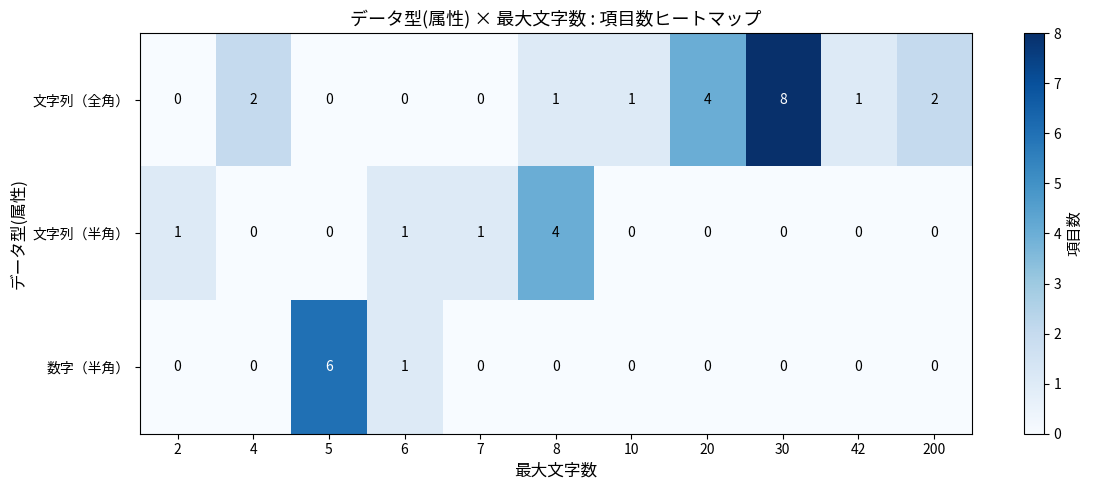

What is the approximate value of 文字列（全角） at 30?

8